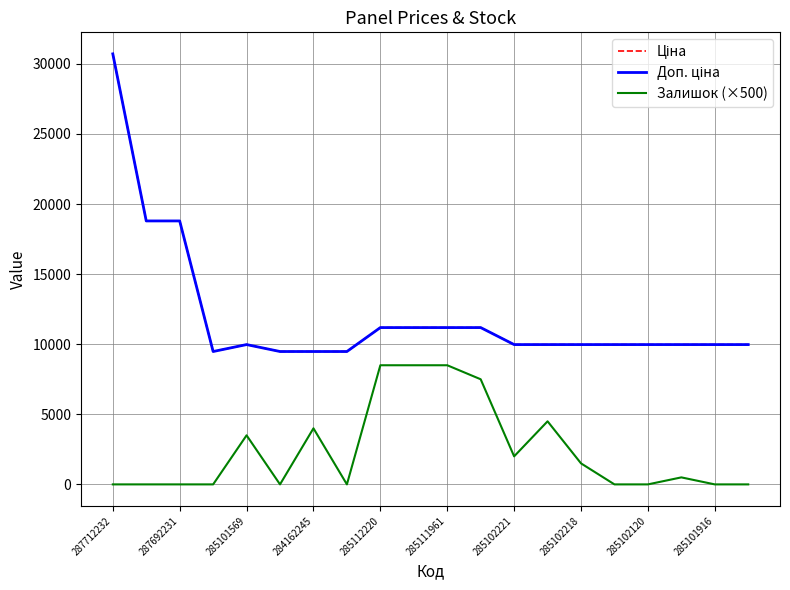

Does the chart have visible grid lines?

Yes